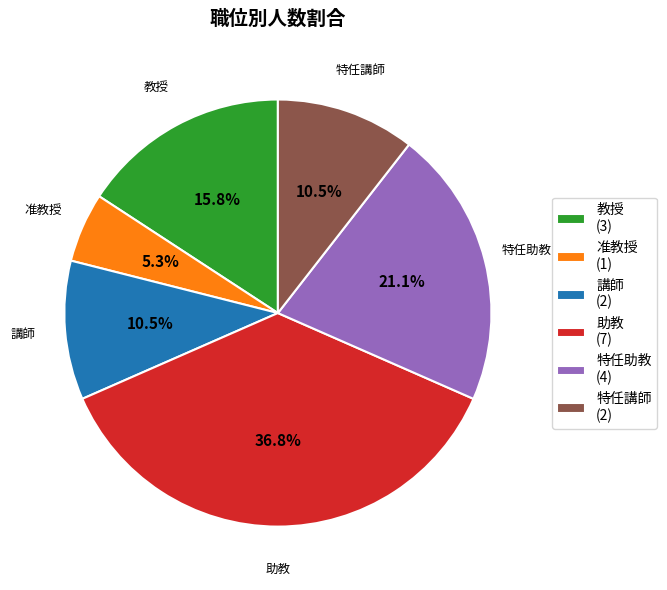

Is it true that 教授 is 16% of the pie?

True